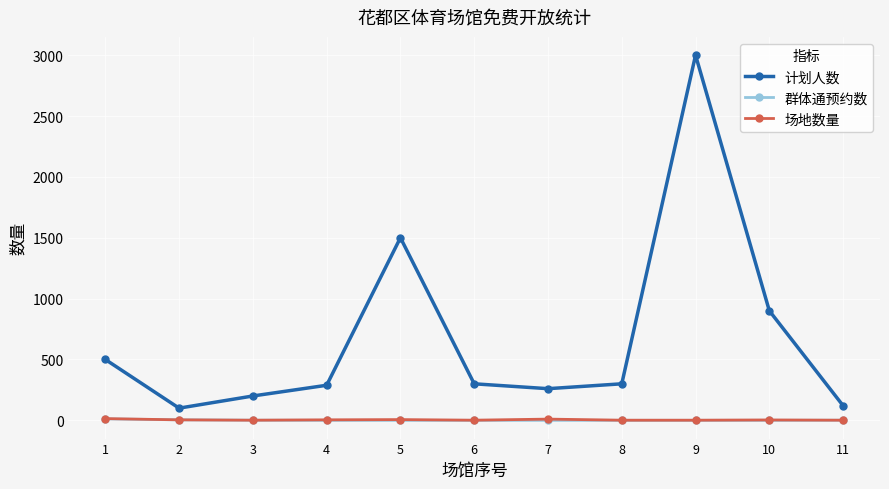

True or false: 计划人数 and 群体通预约数 cross at least once.

False